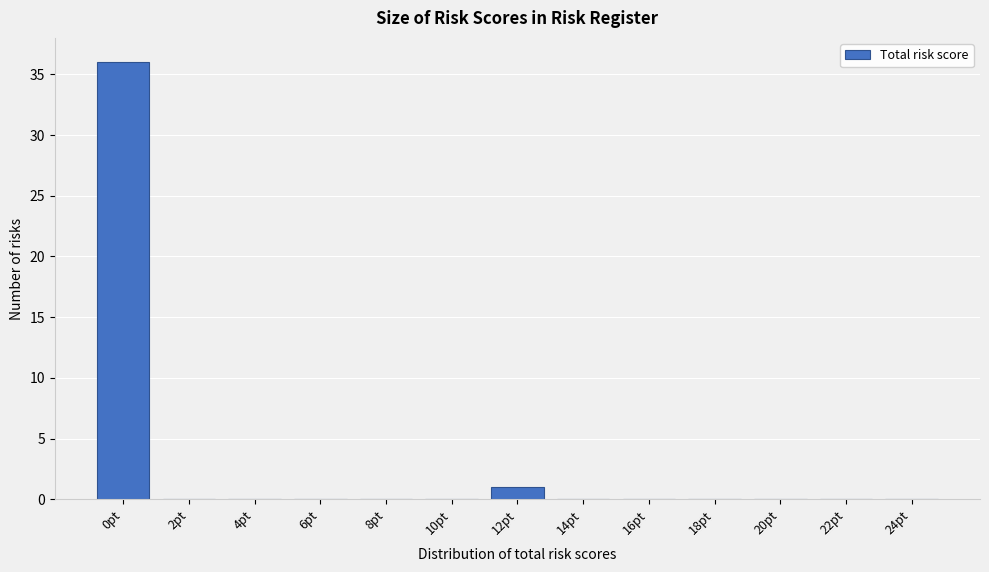

Reading right to left, transcribe all the data shown in this chart.

24pt=0	22pt=0	20pt=0	18pt=0	16pt=0	14pt=0	12pt=1	10pt=0	8pt=0	6pt=0	4pt=0	2pt=0	0pt=36